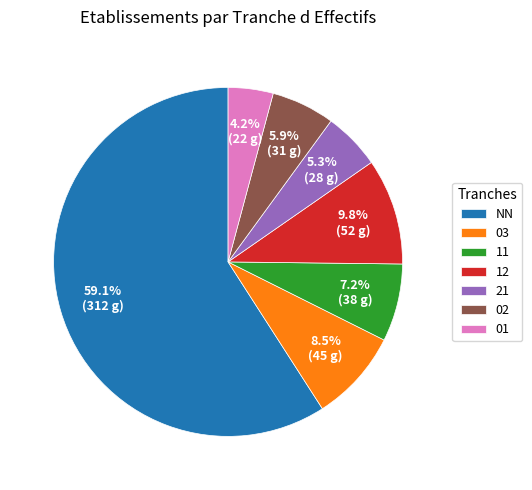

To the nearest percent, what is the difference between the 02 and 01 slice percentages?

2%